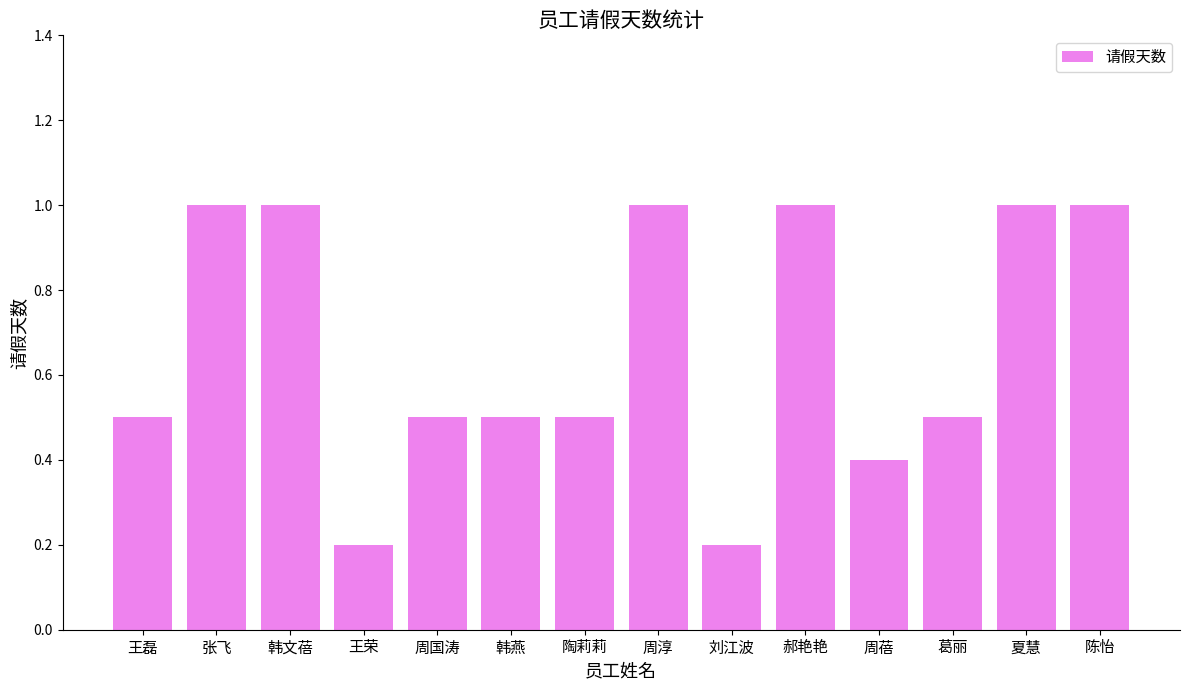

What is the greatest value displayed?

1.0